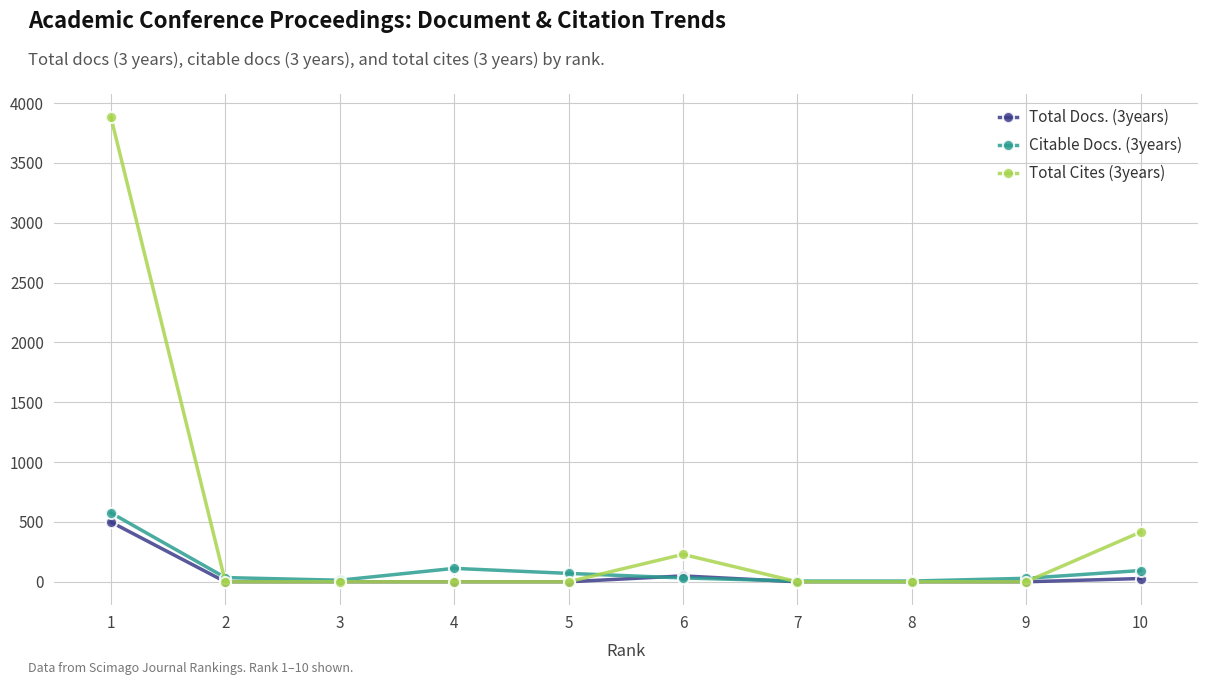

What is the difference between the maximum and minimum values in the Total Cites (3years) series?

3882